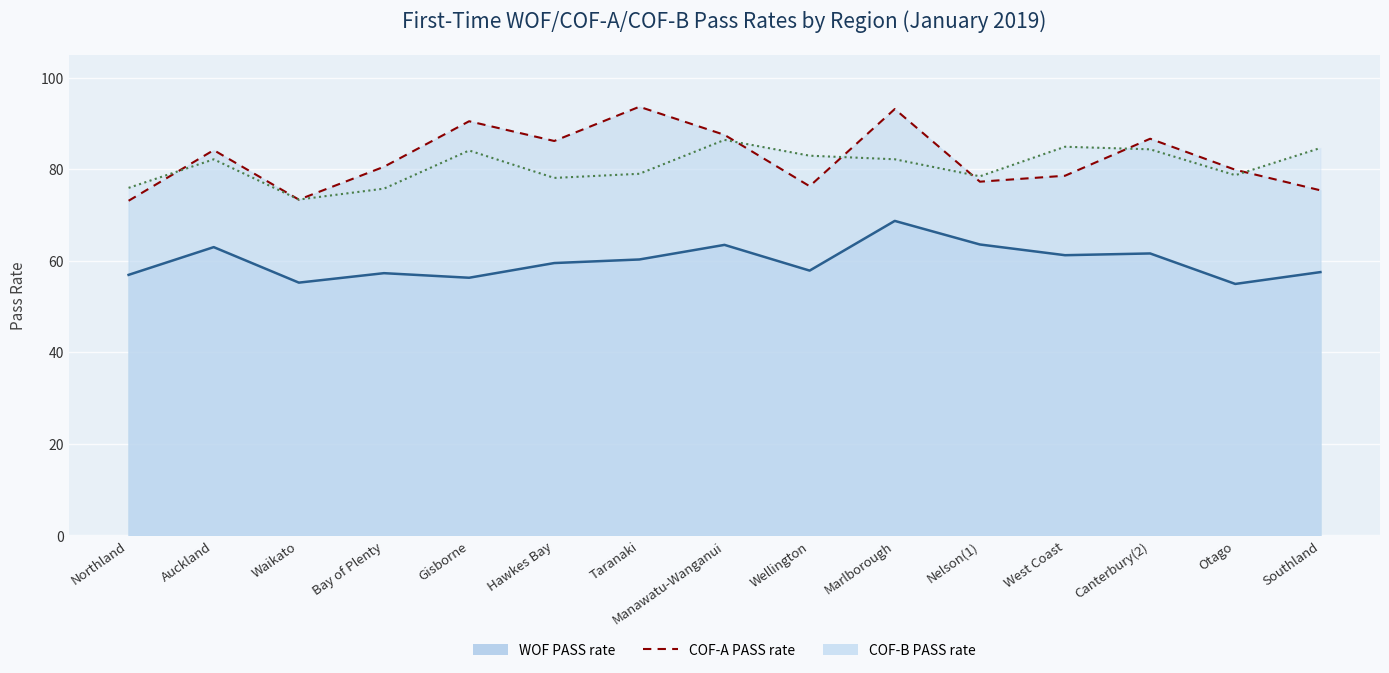

How many lines are shown in the chart?

3